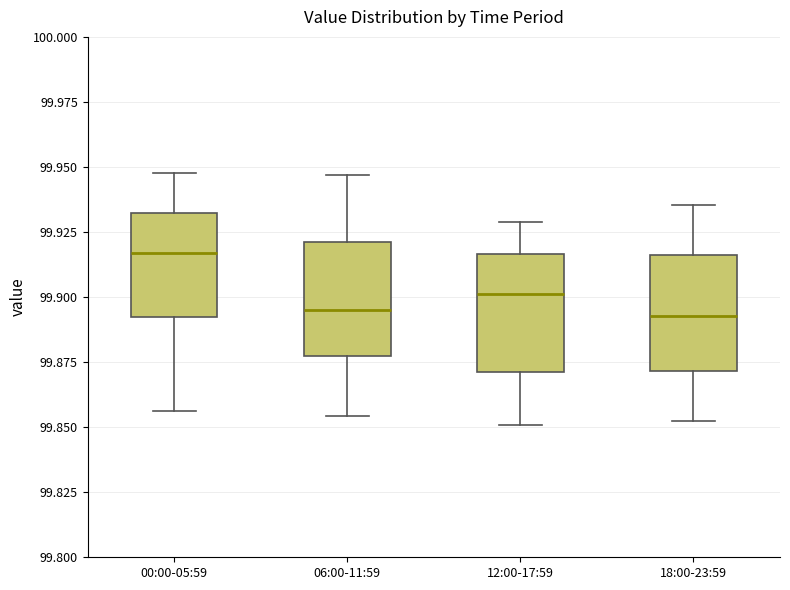

Which box's median line is the highest?

00:00-05:59